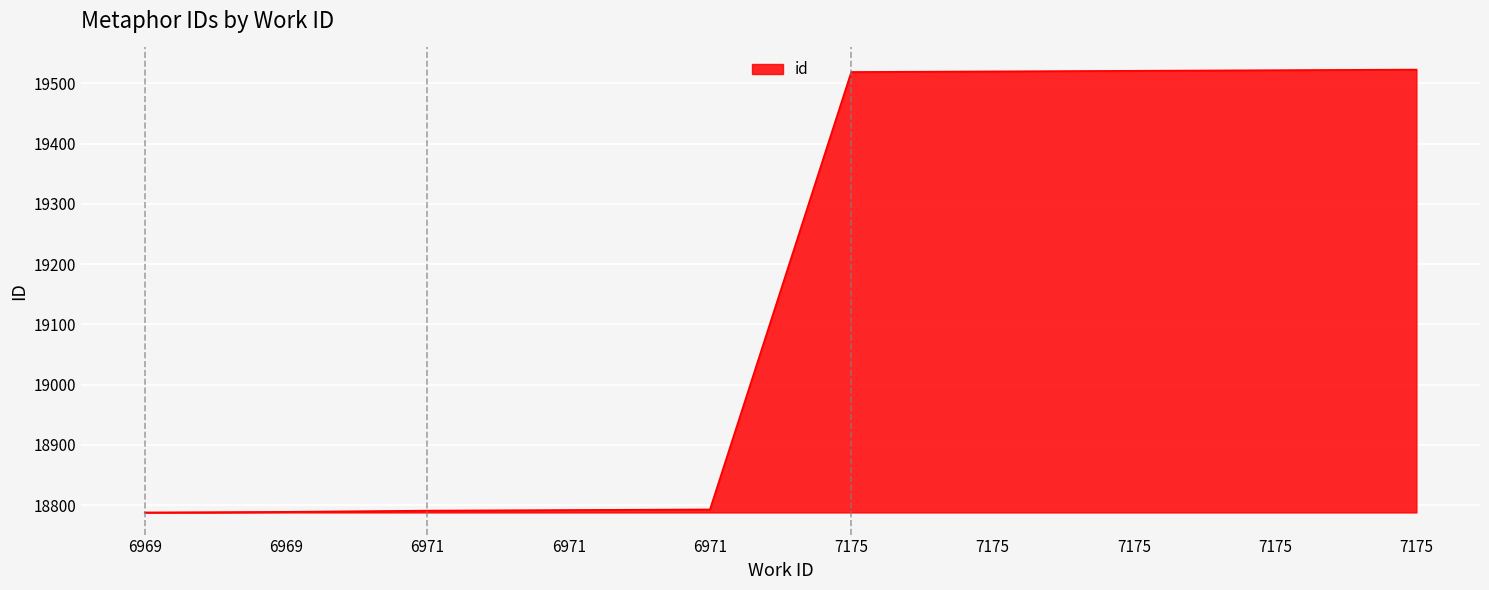

At which category does the chart reach its peak across all series?

7175